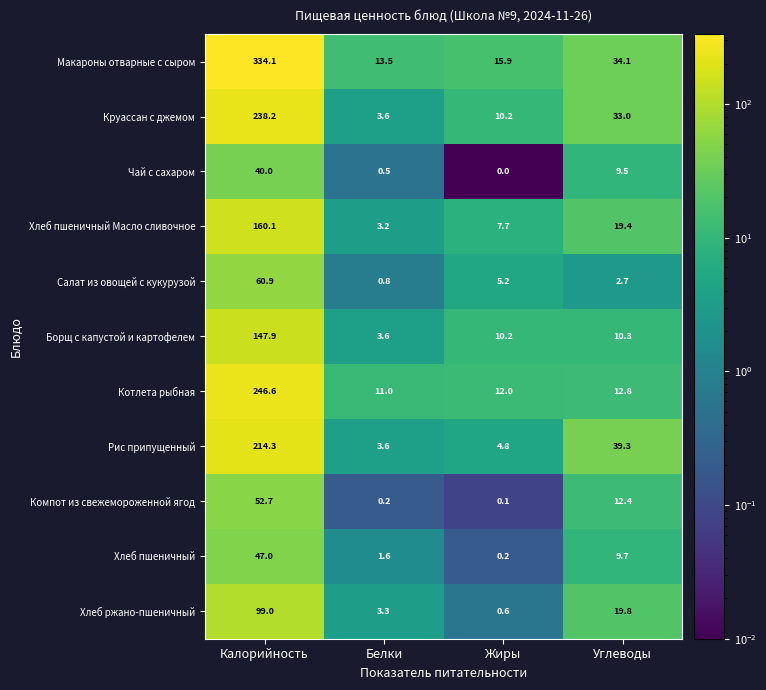

Which series changed the most between Калорийность and Углеводы?

Макароны отварные с сыром